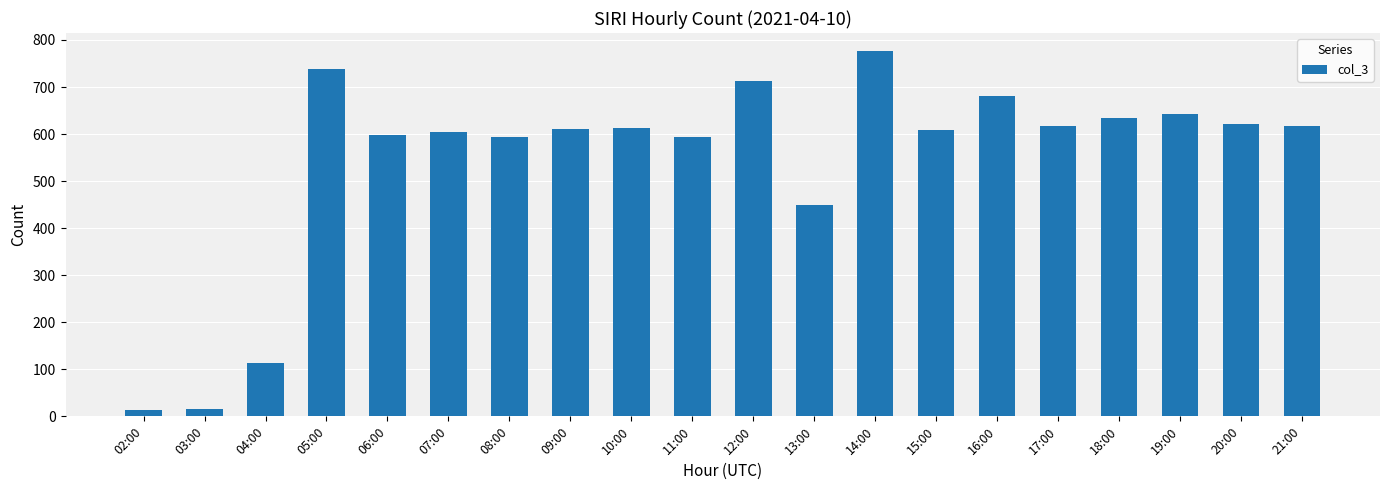

What position from the left is 03:00?

2